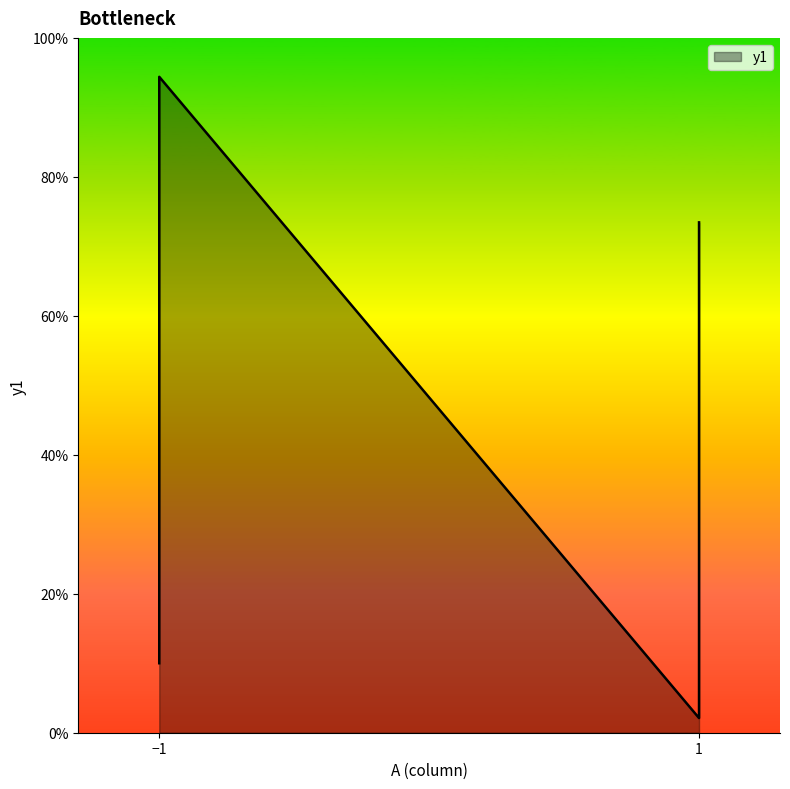

At which category does the chart reach its peak across all series?

-1